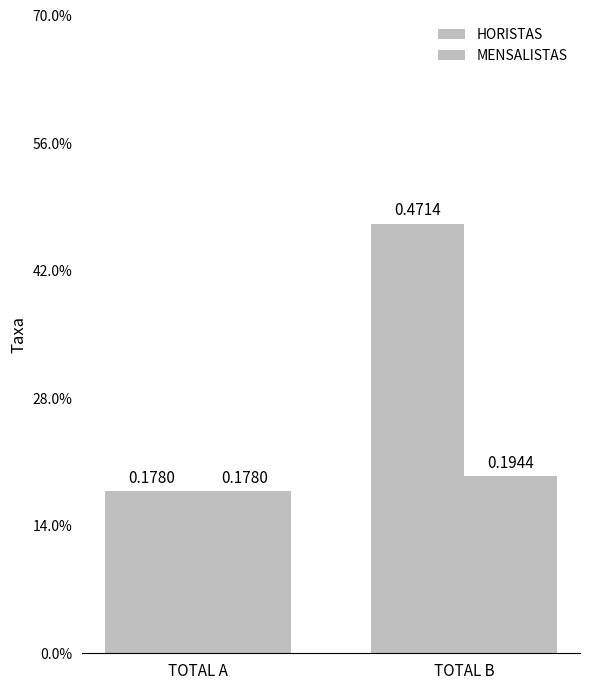

Are the bars horizontal?

No